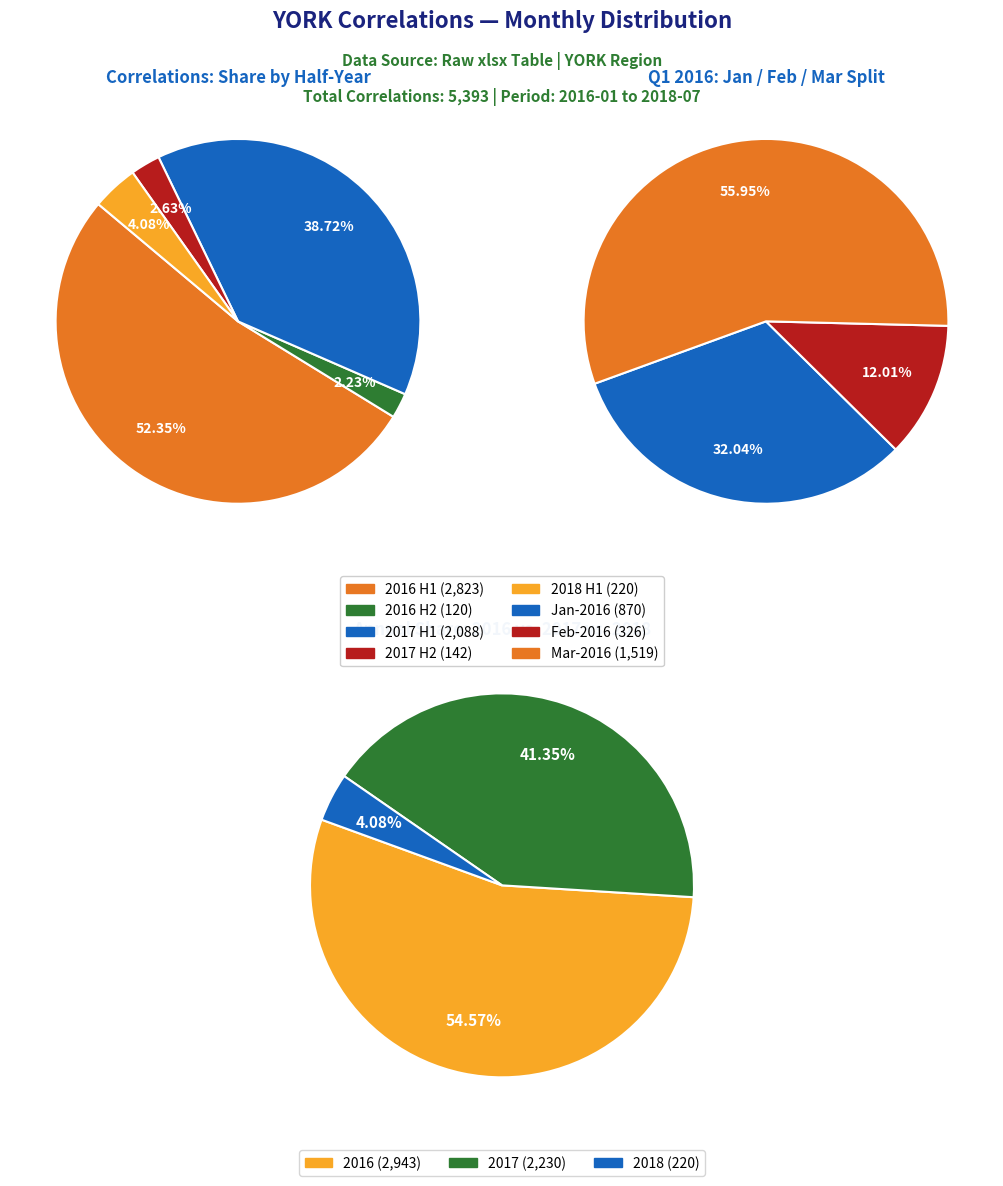

The 1 slice represents 11% of the pie. True or false?

False